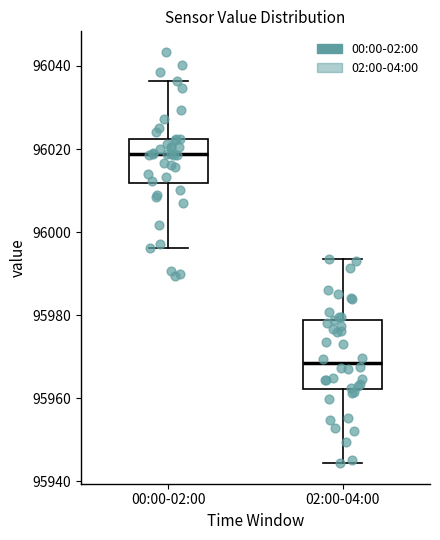

Reading left to right, read every box against the y-axis: the position of its median line, the range the box covers, and the ends of its whiskers. The values are not printed on the chart, so give them approximately, as read against the axis.

00:00-02:00: median 96018, box 96012 to 96022, whiskers 95996 to 96036
02:00-04:00: median 95968, box 95962 to 95978, whiskers 95944 to 95994